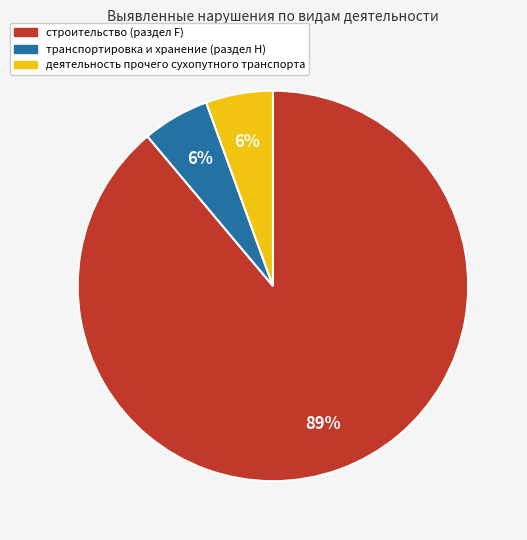

Which category has the biggest portion of the pie?

строительство (раздел F)